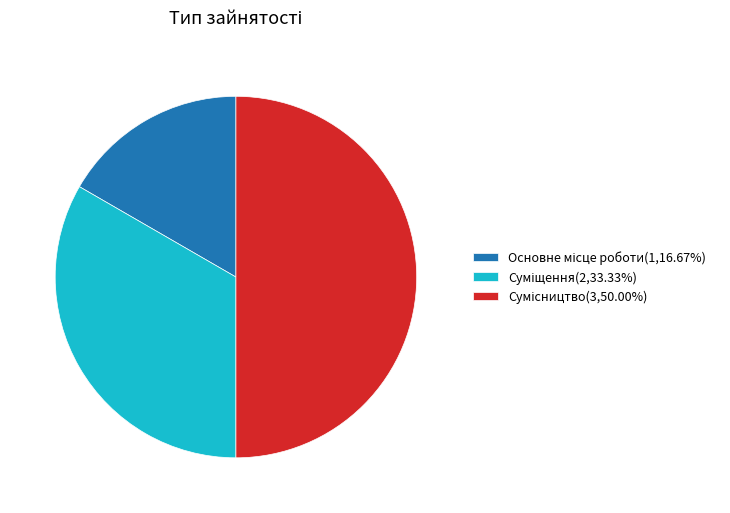

How many slices are in this pie chart?

3